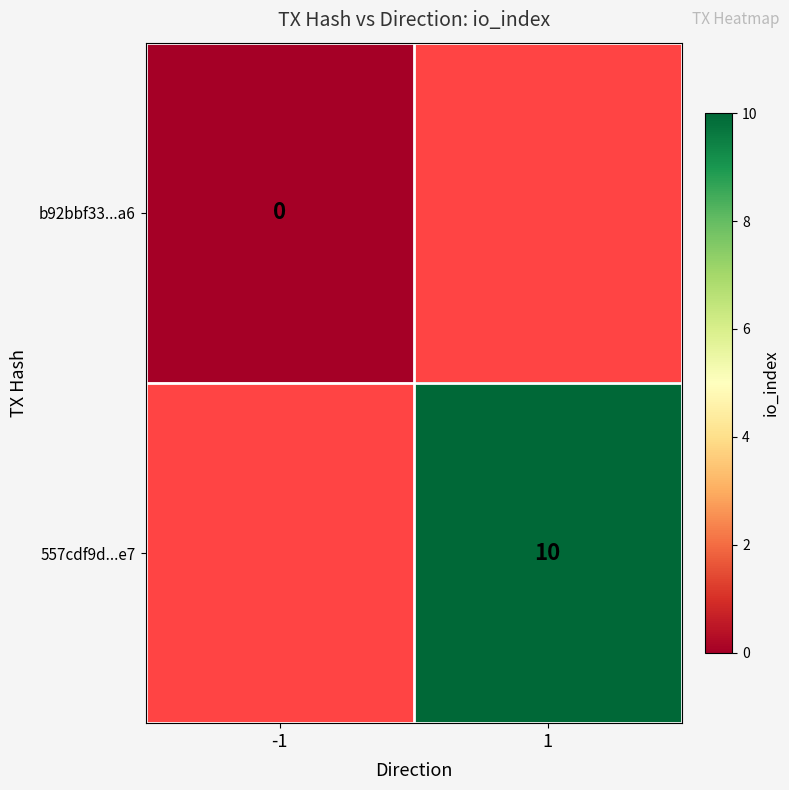

True or false: 557cdf9d...e7 has a value of 15 at 1.

False